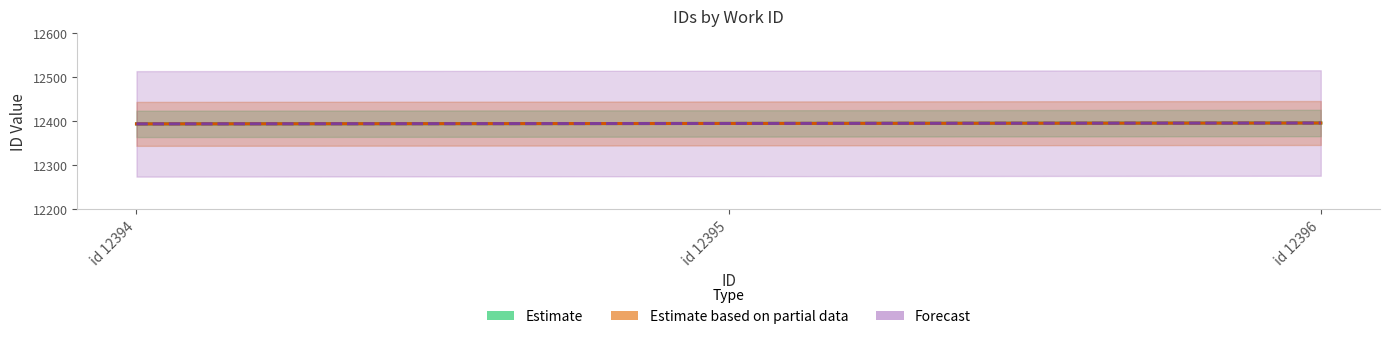

What are all the series names shown in the legend?

Estimate, Estimate based on partial data, Forecast